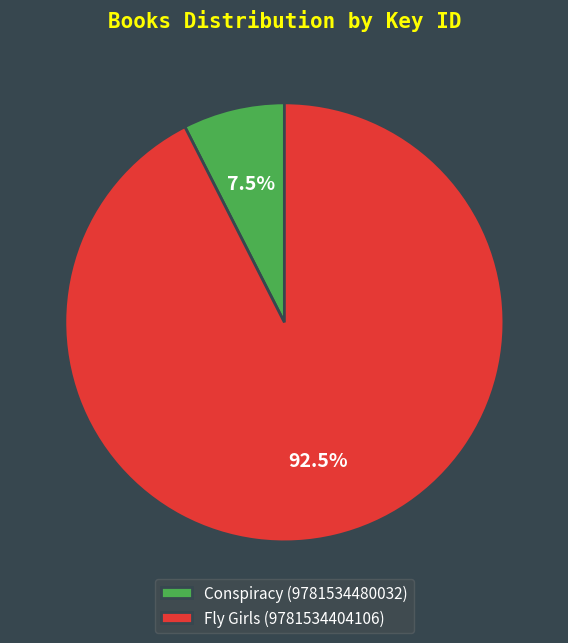

True or false: Fly Girls (9781534404106) accounts for 78% of the total.

False